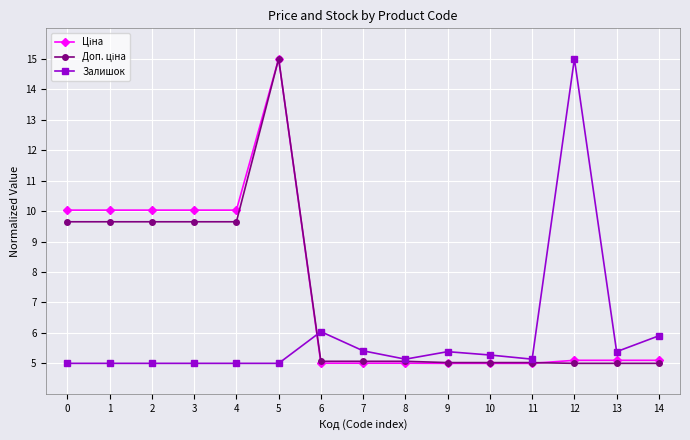

The value of Залишок at 0 is 6.7. True or false?

False